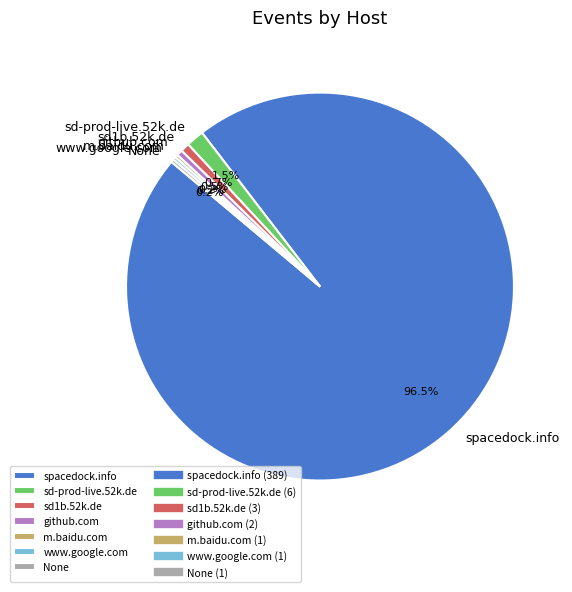

Do spacedock.info and sd1b.52k.de together represent more than half of the pie?

Yes